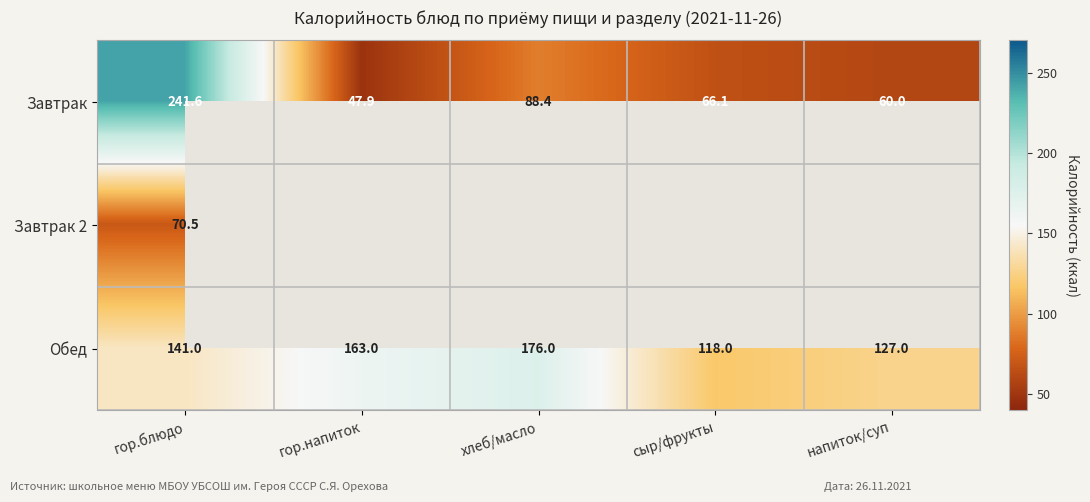

Where is Завтрак nearest to the value 144?

хлеб/масло